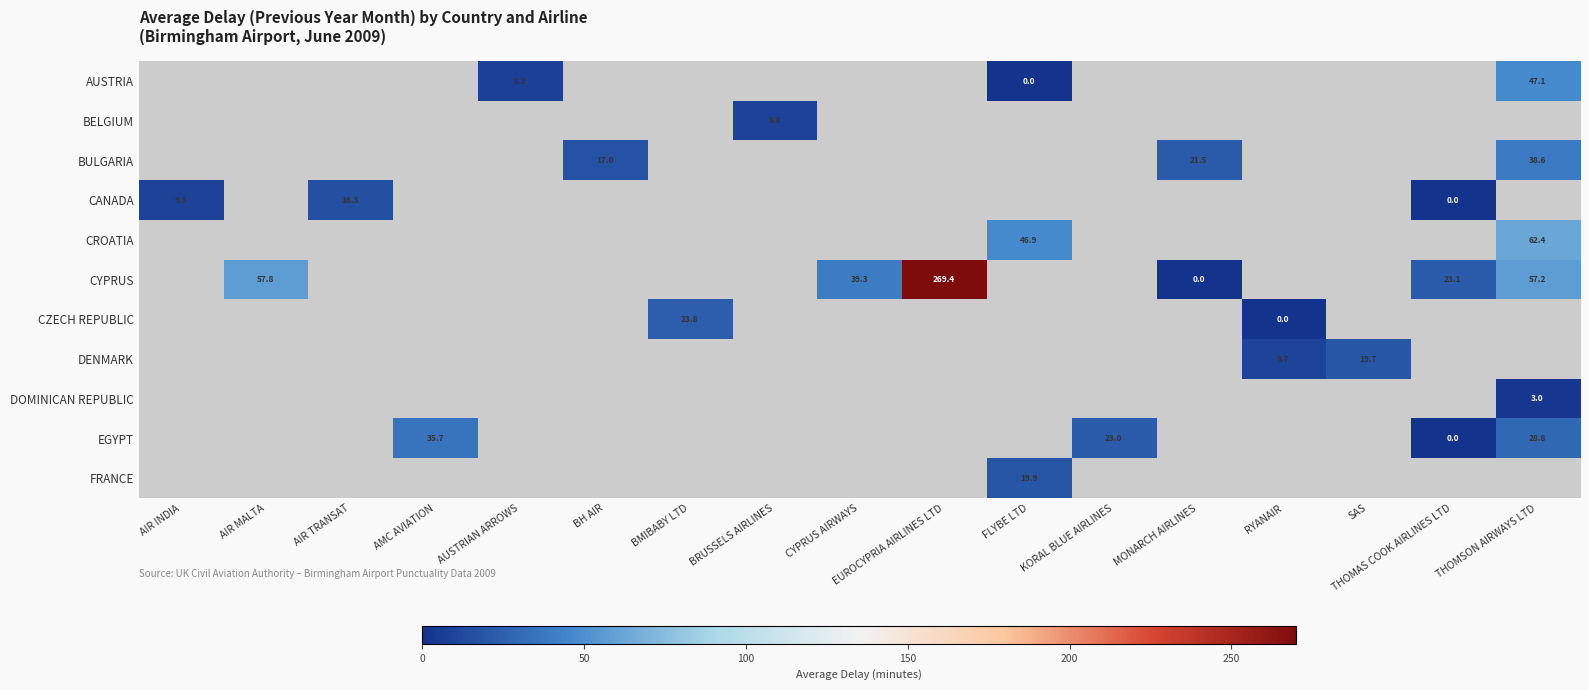

How many values in the CYPRUS series are below 39?

2